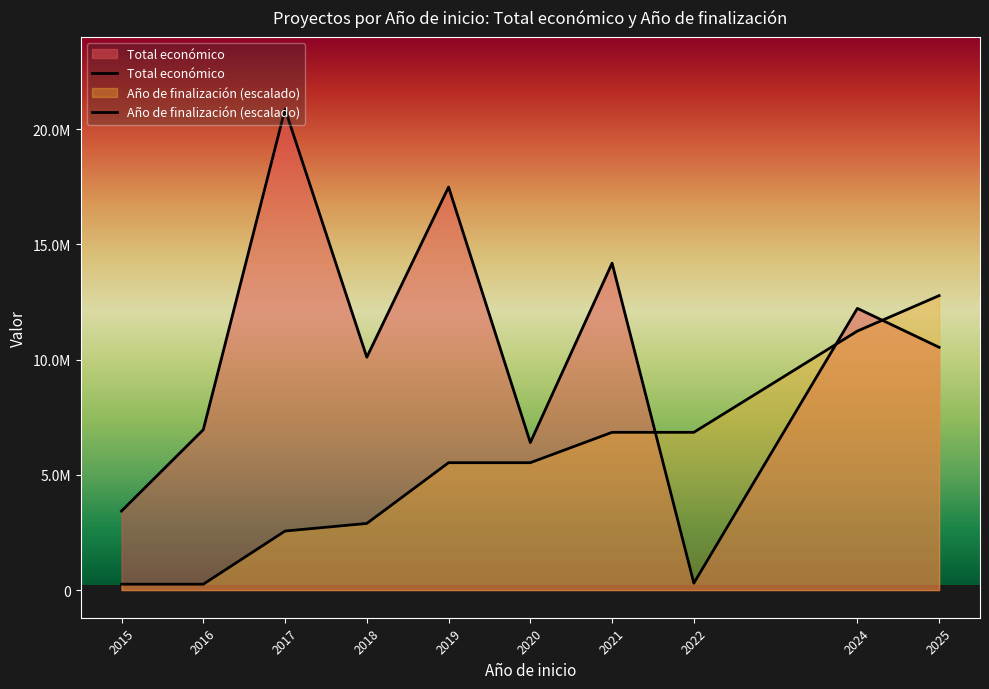

Is the value of Total económico at 2024 greater than the value of Año de finalización (escalado) at 2017?

Yes